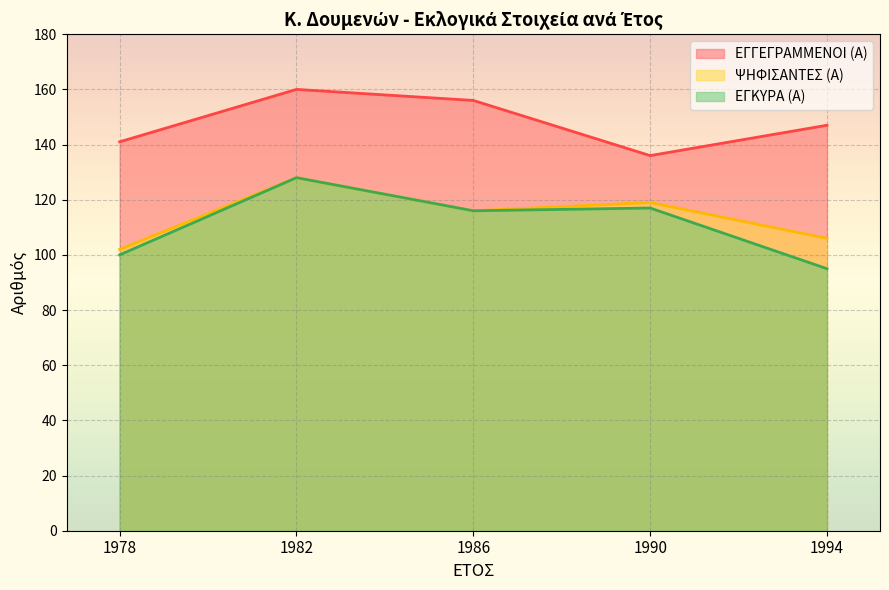

True or false: ΕΓΓΕΓΡΑΜΜΕΝΟΙ (Α) and ΕΓΚΥΡΑ (Α) intersect in this chart.

False